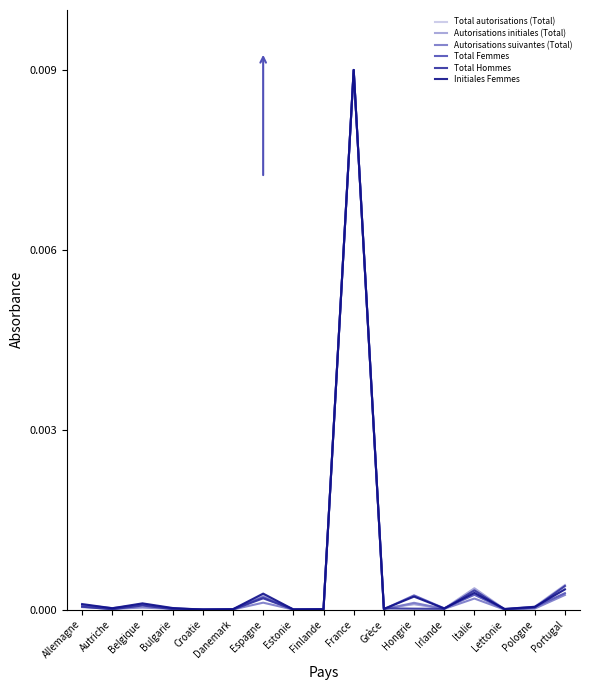

At which category does the chart reach its peak across all series?

France